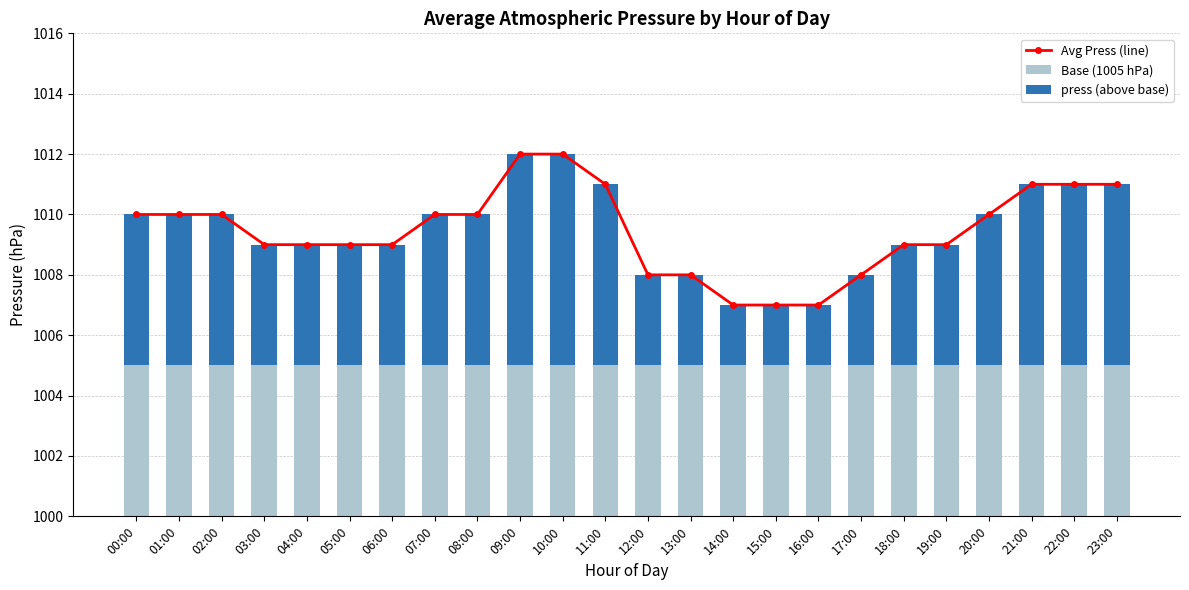

What are all the series names shown in the legend?

Avg Press (line), Base (1005 hPa), press (above base)